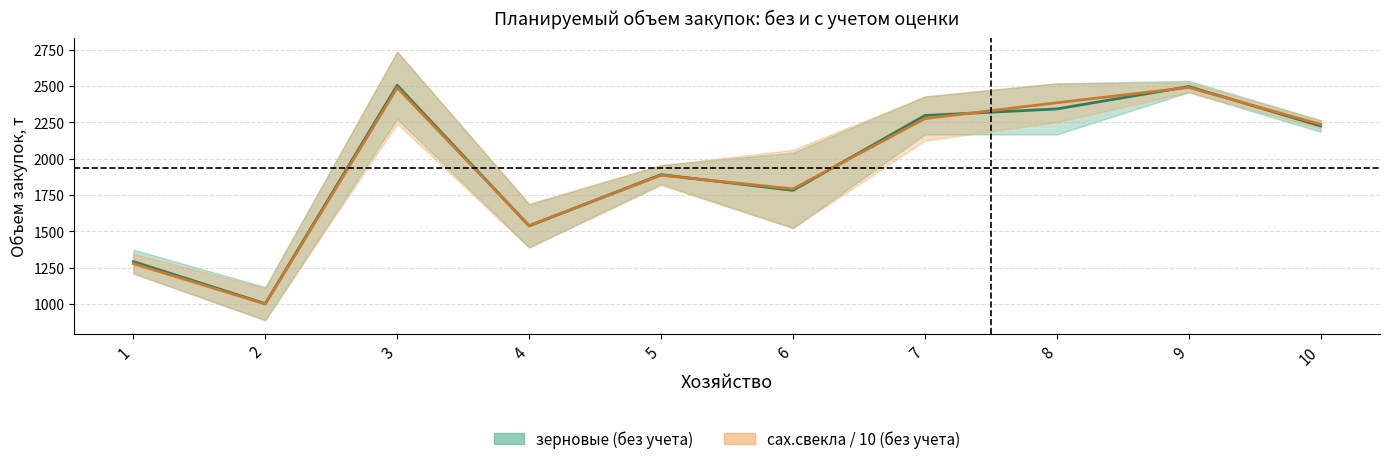

Between 9 and 10, which series saw the biggest shift?

зерновые (без учета)